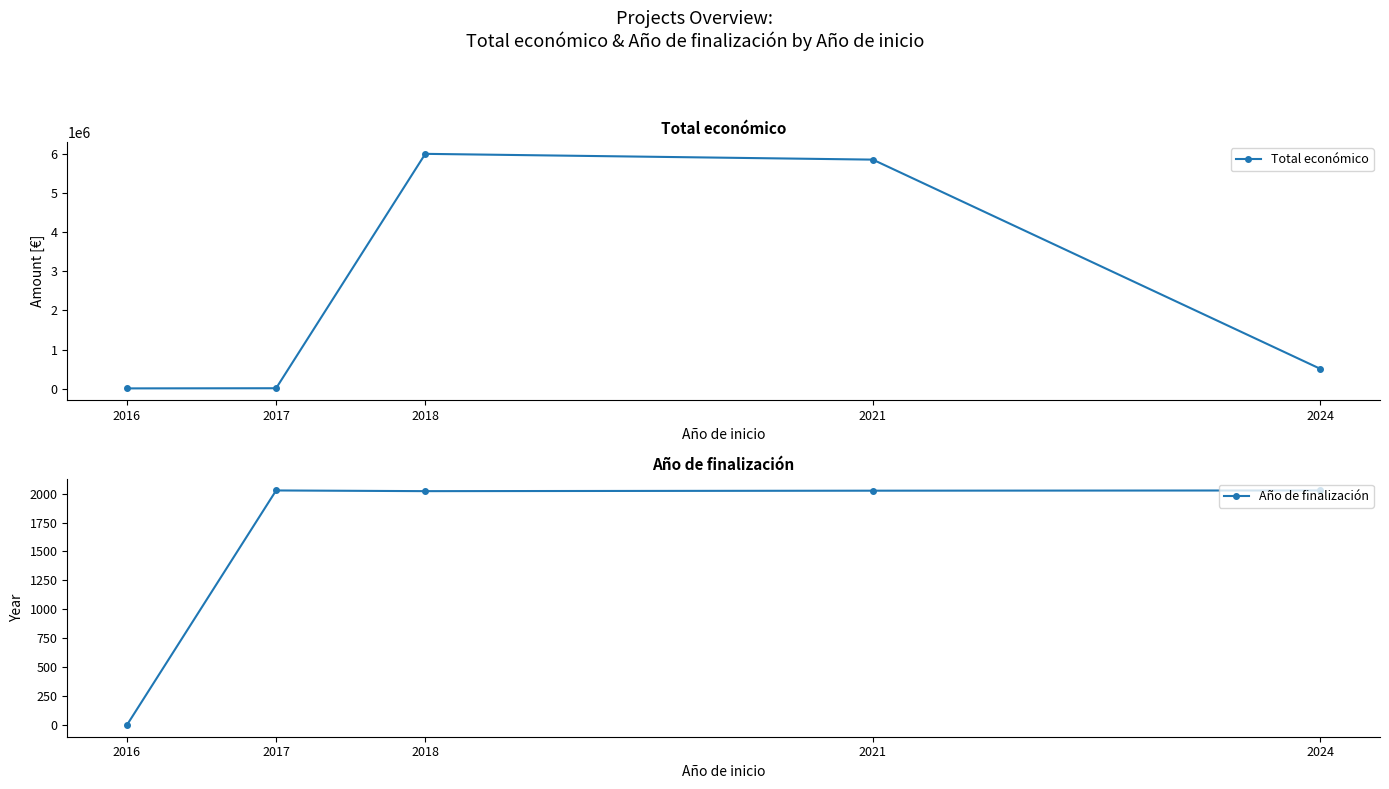

What is the highest value of the Año de finalización series?

2027